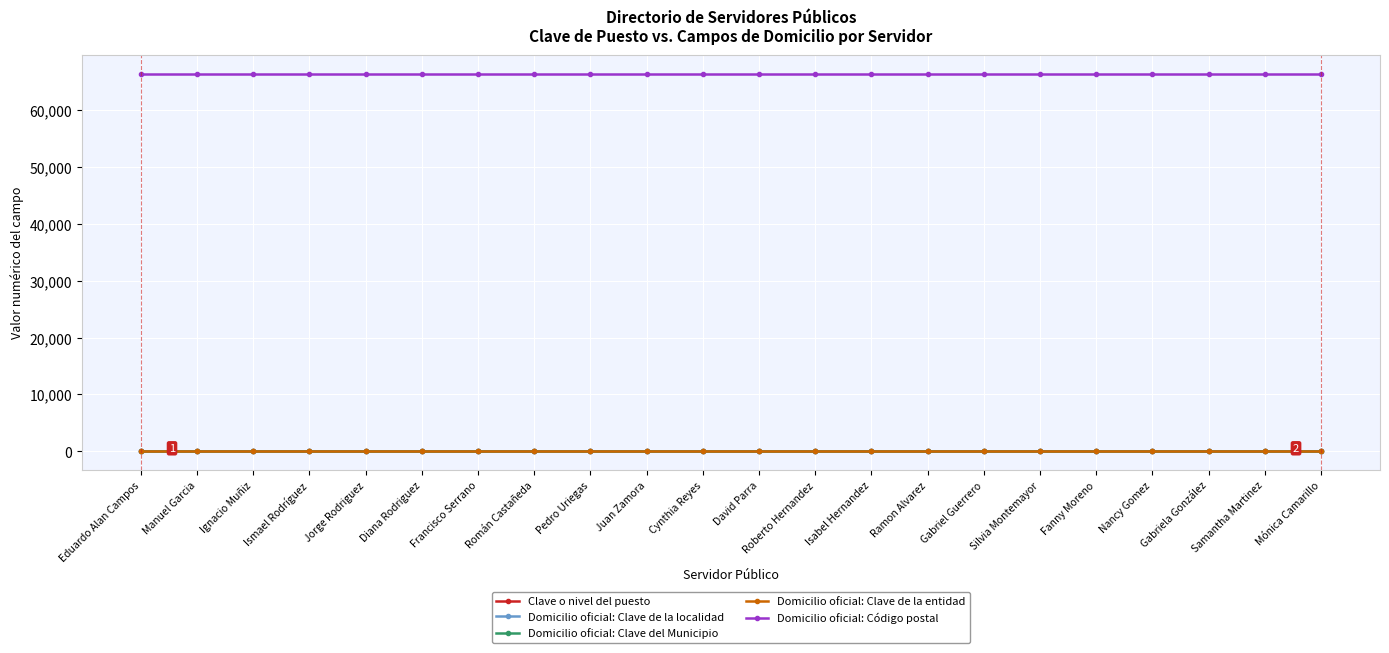

Which category has the lowest value across all series?

Eduardo Alan Campos